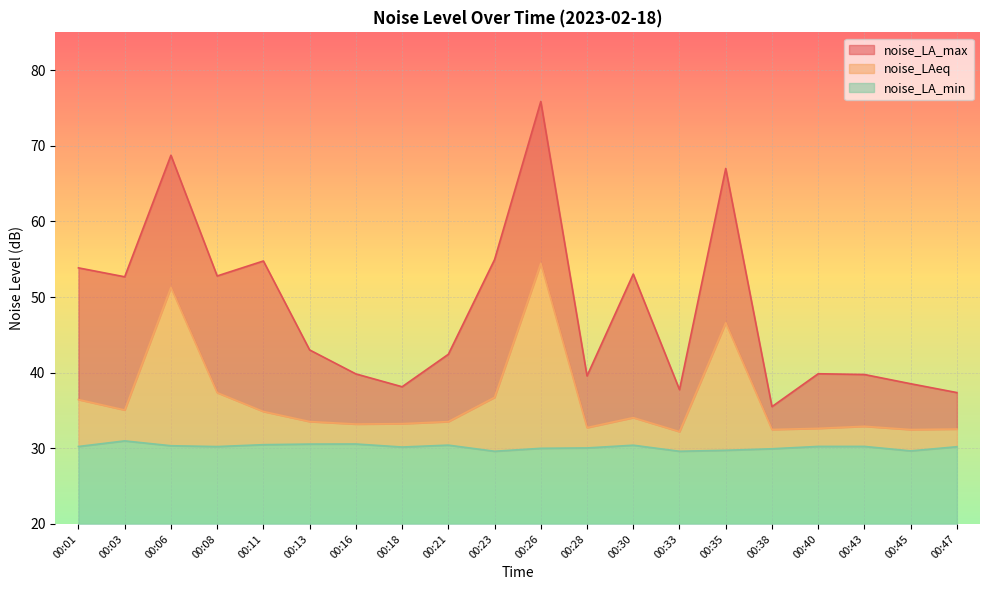

How many lines are shown in the chart?

3